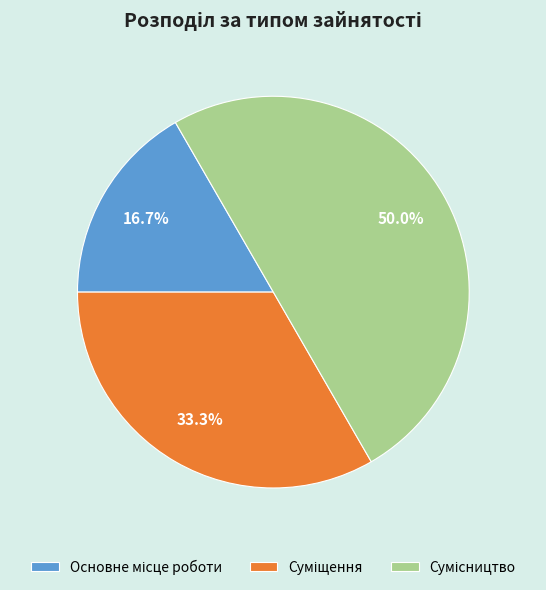

Is it true that Суміщення is 33% of the pie?

True